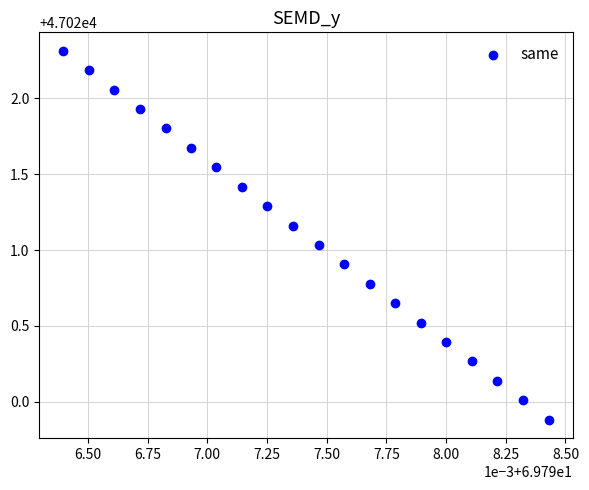

What is the range of Y values (max minus min)?

2.4